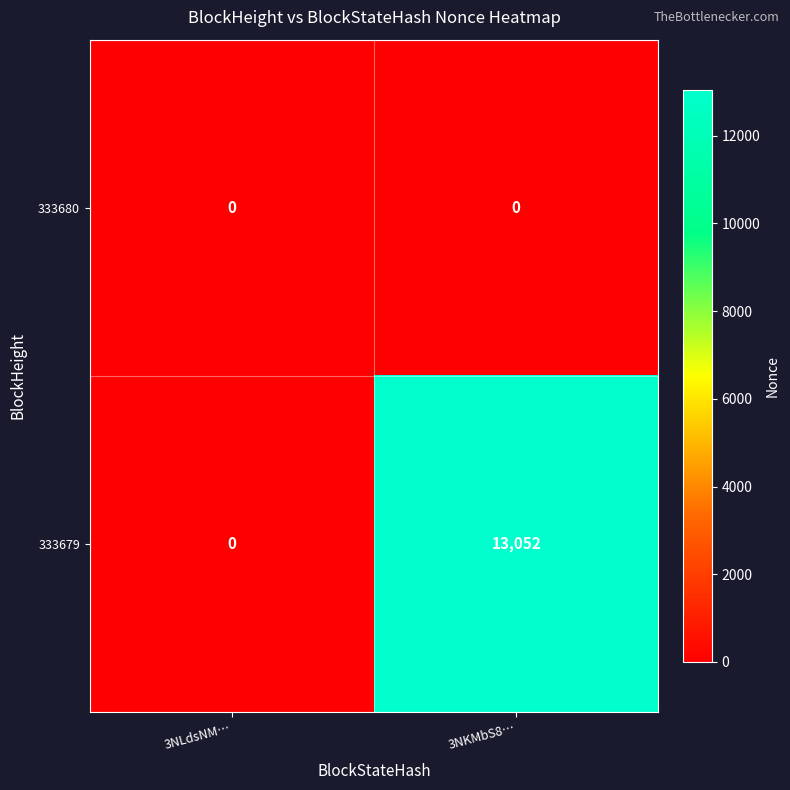

Which series changed the most between 3NLdsNM… and 3NKMbS8…?

333679